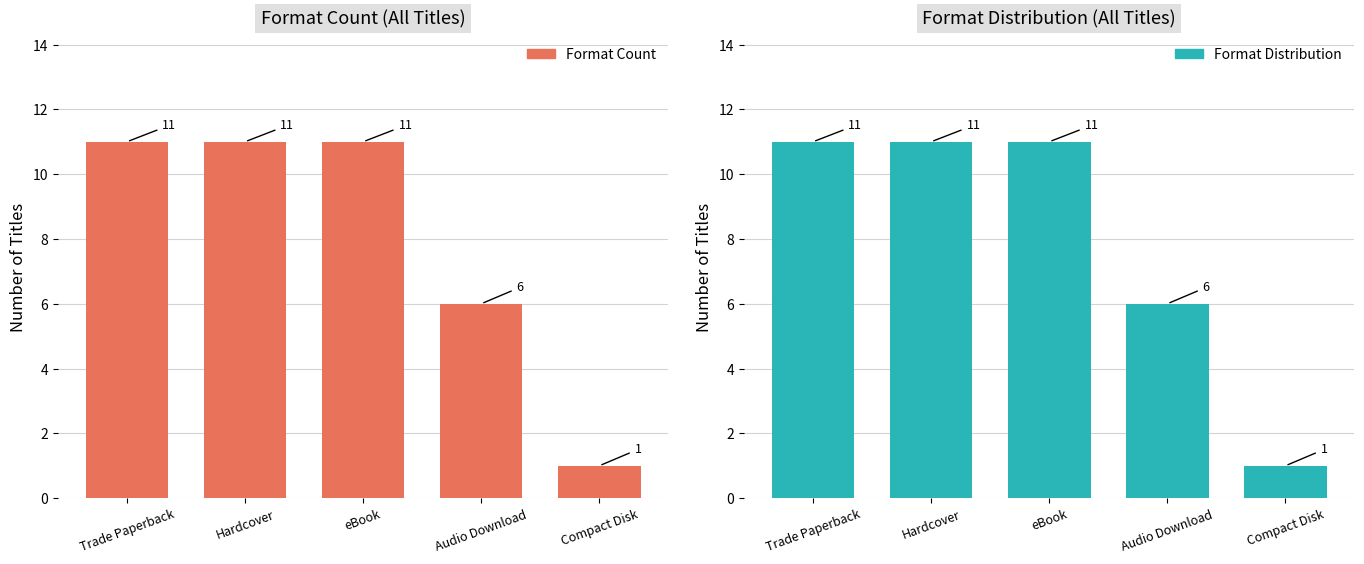

What is the difference between the second highest and minimum values in the Format Distribution series?

10